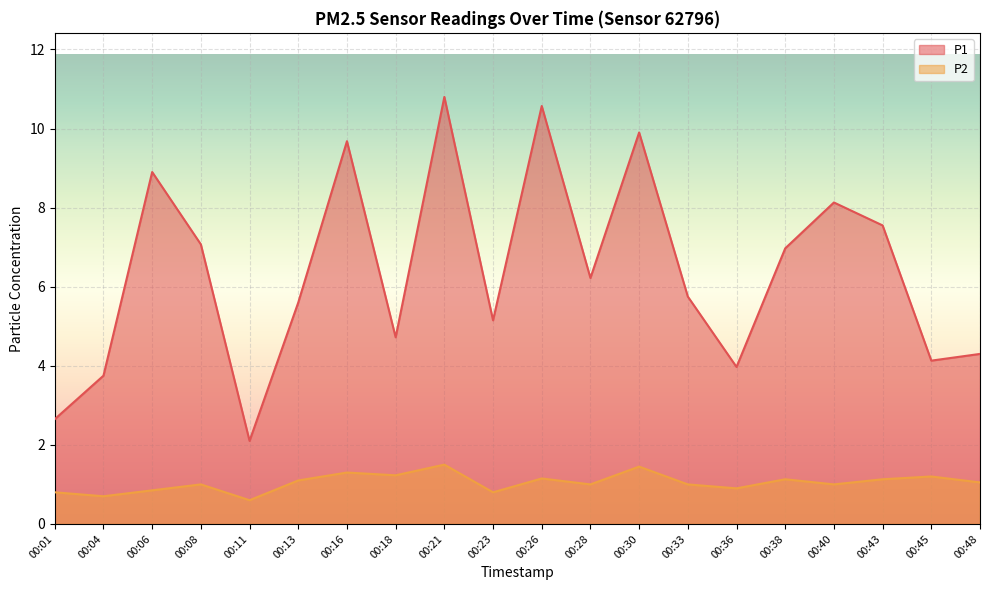

Reading right to left, what are all the values shown in this chart?

P1: 00:48=4.3	00:45=4.1	00:43=7.5	00:40=8.1	00:38=7.0	00:36=4.0	00:33=5.8	00:30=9.9	00:28=6.2	00:26=10.6	00:23=5.2	00:21=10.8	00:18=4.7	00:16=9.7	00:13=5.6	00:11=2.1	00:08=7.1	00:06=8.9	00:04=3.8	00:01=2.6
P2: 00:48=1.1	00:45=1.2	00:43=1.1	00:40=1.0	00:38=1.1	00:36=0.9	00:33=1.0	00:30=1.4	00:28=1.0	00:26=1.1	00:23=0.8	00:21=1.5	00:18=1.2	00:16=1.3	00:13=1.1	00:11=0.6	00:08=1.0	00:06=0.8	00:04=0.7	00:01=0.8